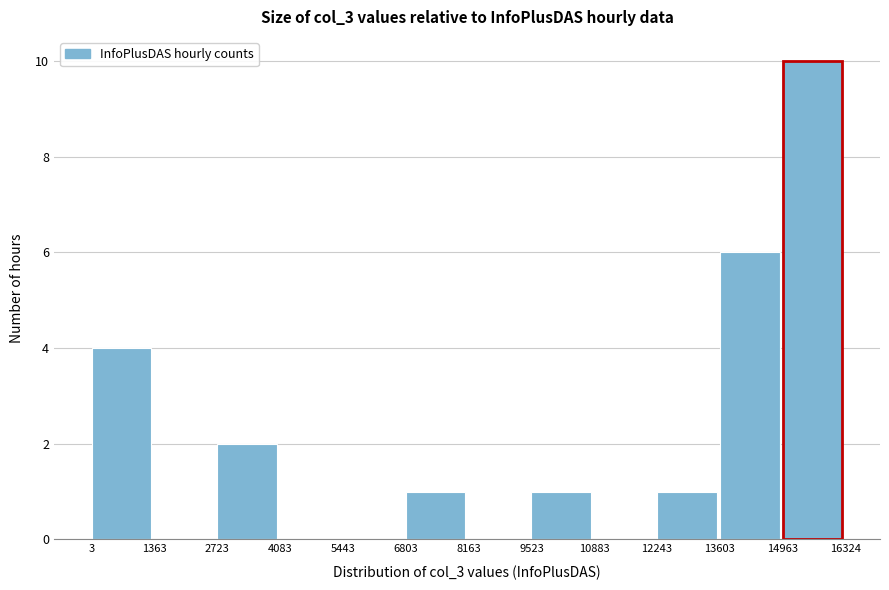

Which range on the x-axis has the tallest bar?

14963 to 16324